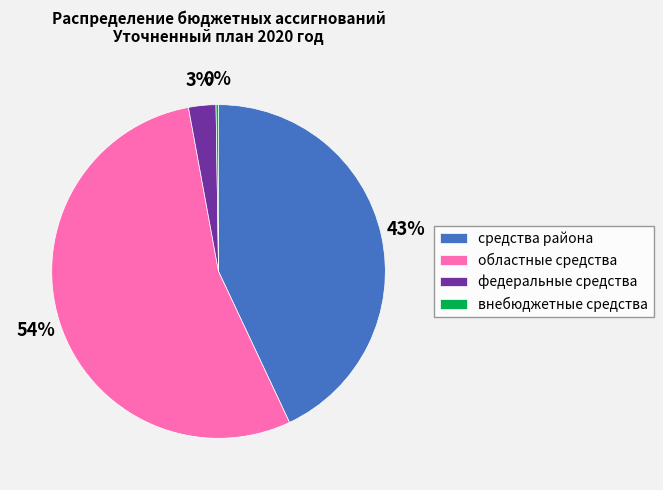

True or false: средства района accounts for 43% of the total.

True